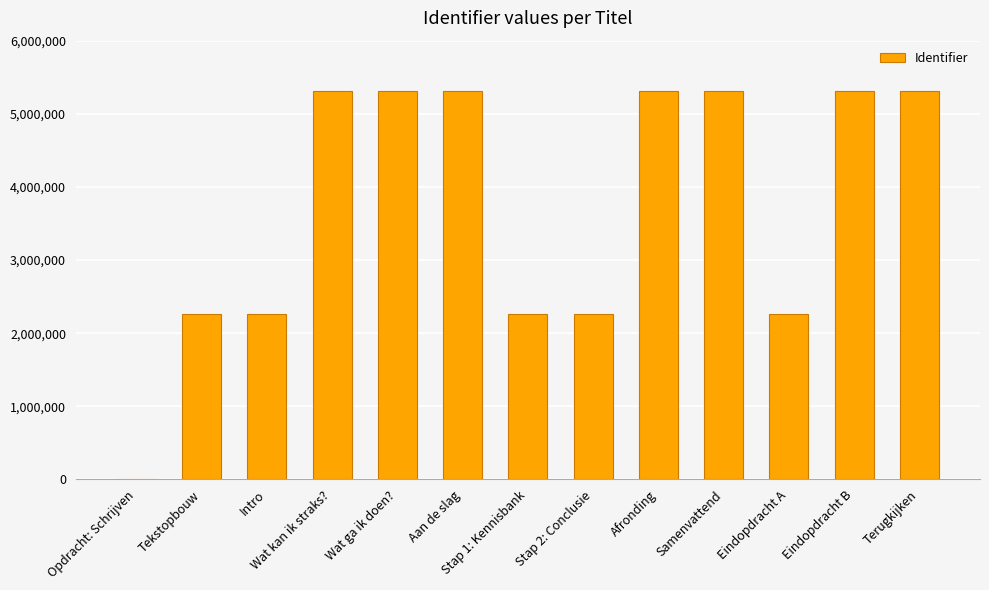

Approximately how many times larger is the value at Eindopdracht B compared to Tekstopbouw?

2.3